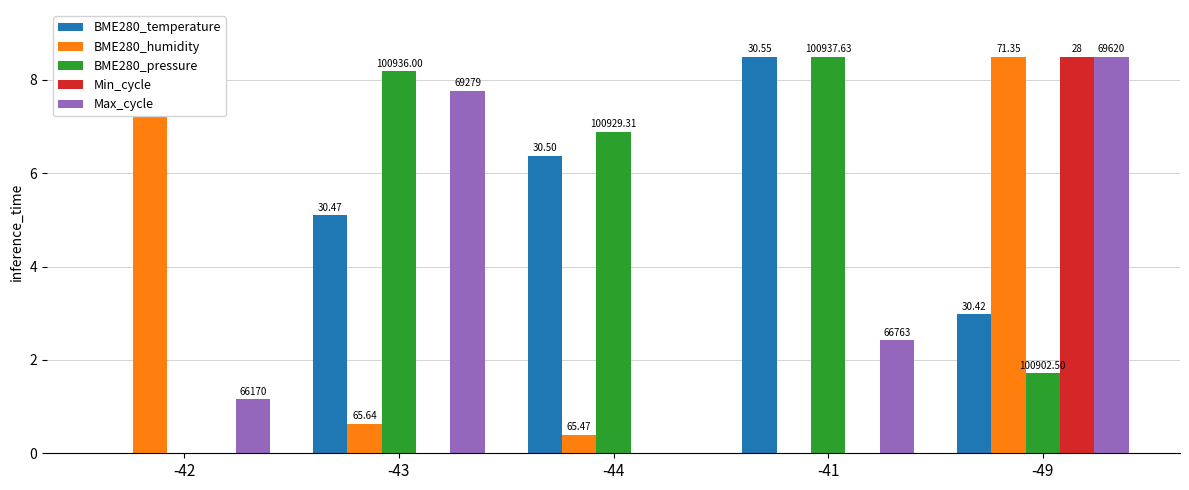

What are all the series names shown in the legend?

BME280_temperature, BME280_humidity, BME280_pressure, Min_cycle, Max_cycle